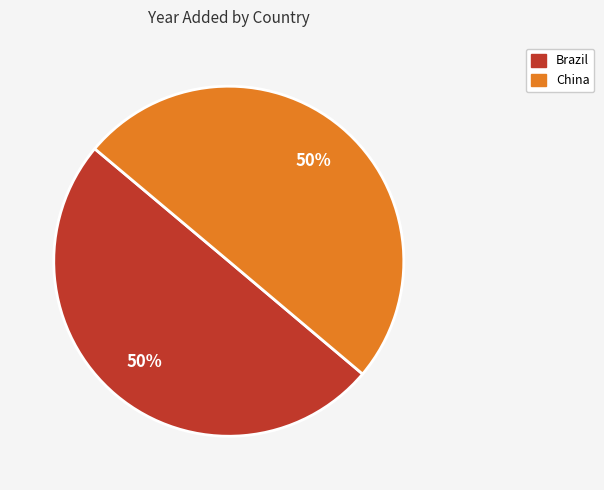

Count the number of slices in the pie.

2